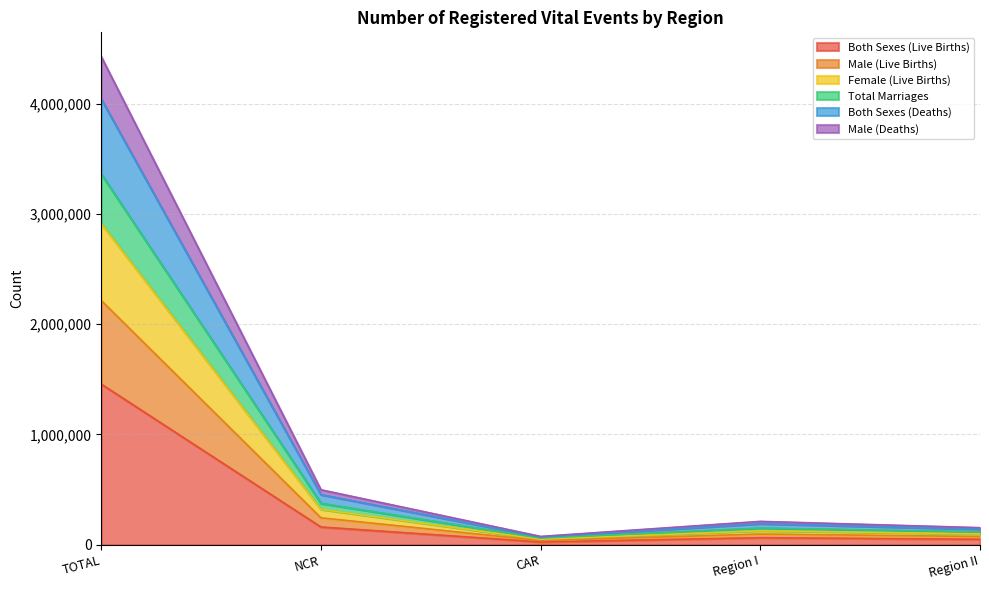

True or false: Total Marriages and Both Sexes (Live Births) intersect in this chart.

False